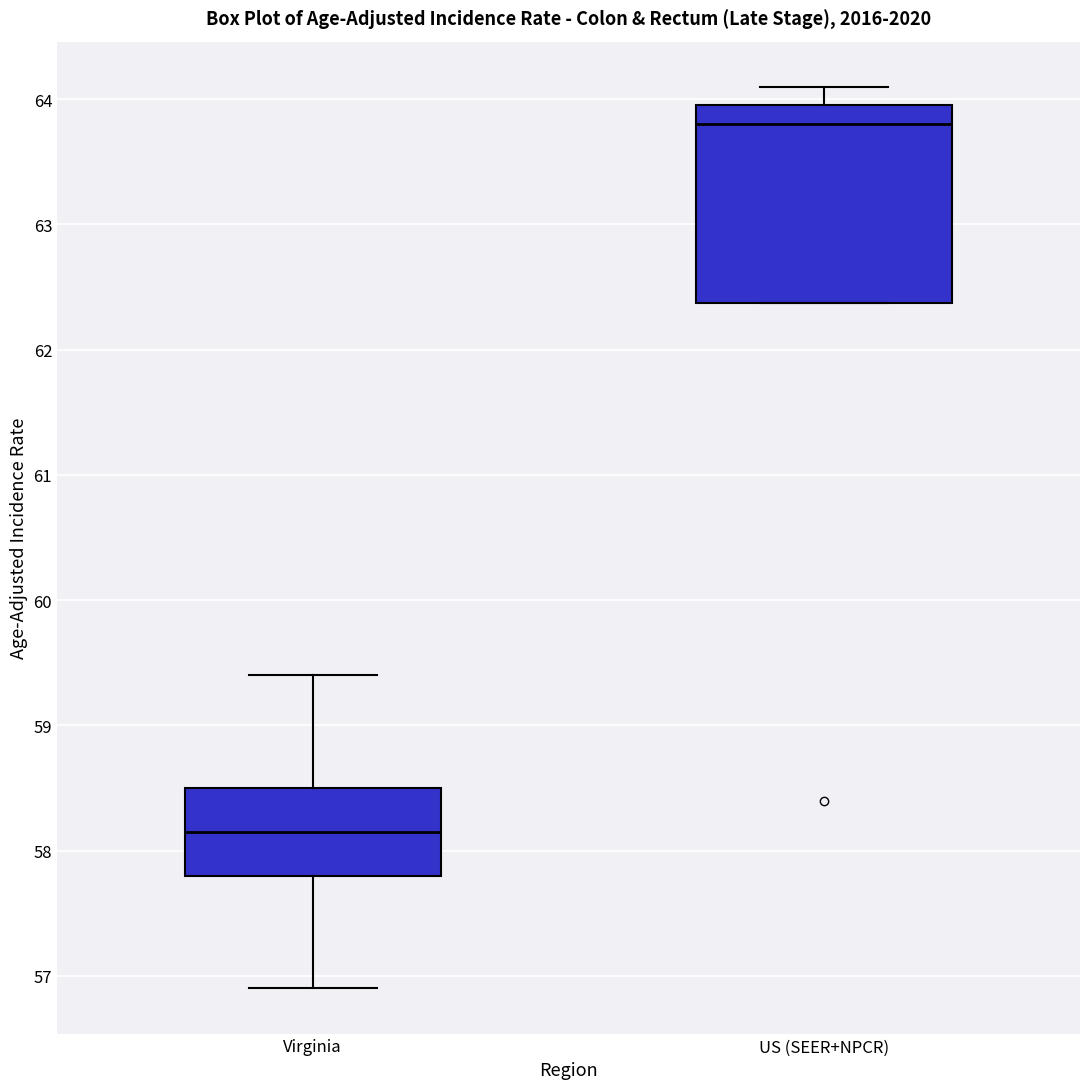

Reading left to right, transcribe this box plot: for each box, give where its median line is, the range the box spans, and where its two whiskers end, as read against the y-axis. The values are not printed on the chart, so give them approximately, as read against the axis.

Virginia: median 58.2, box 57.8 to 58.5, whiskers 56.9 to 59.4
US (SEER+NPCR): median 63.8, box 62.4 to 64.0, whiskers 62.4 to 64.1